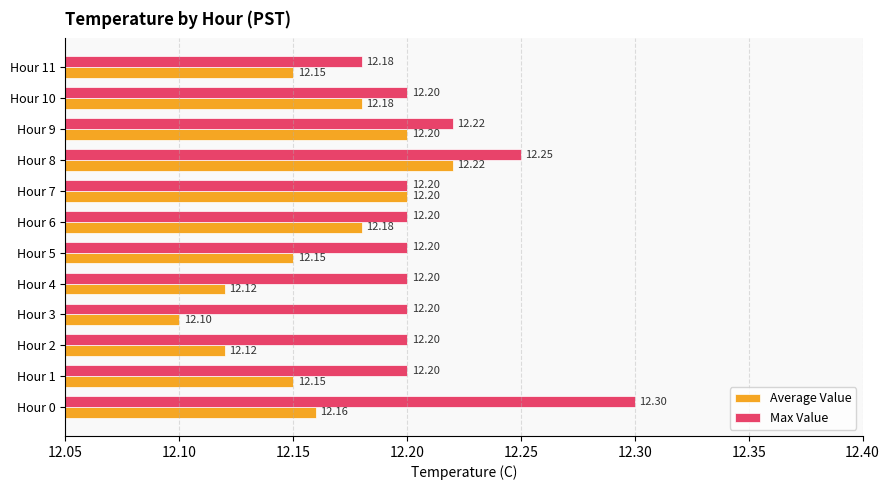

At how many categories does at least one series exceed 12?

12